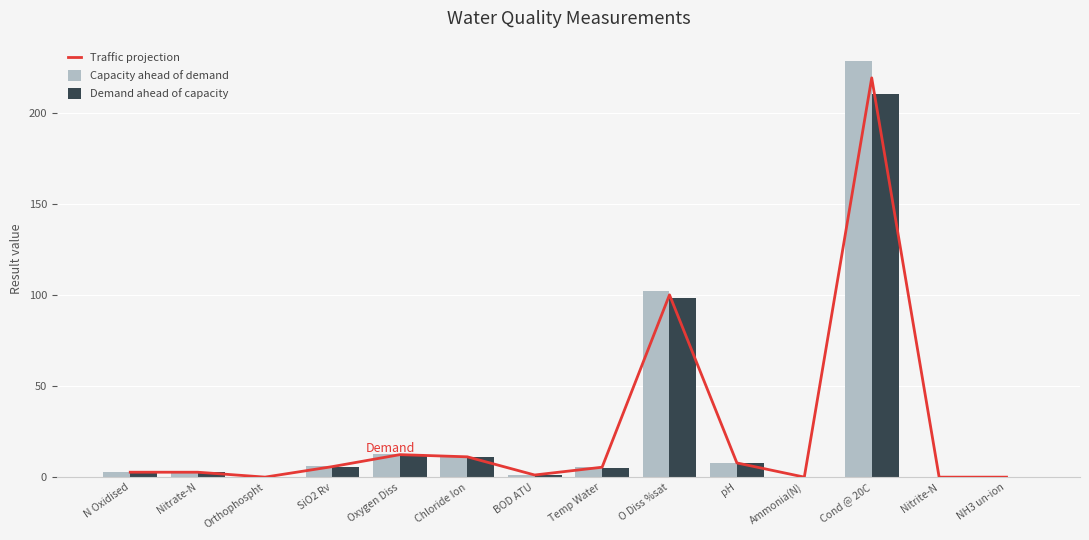

Which category has the lowest value across all series?

NH3 un-ion